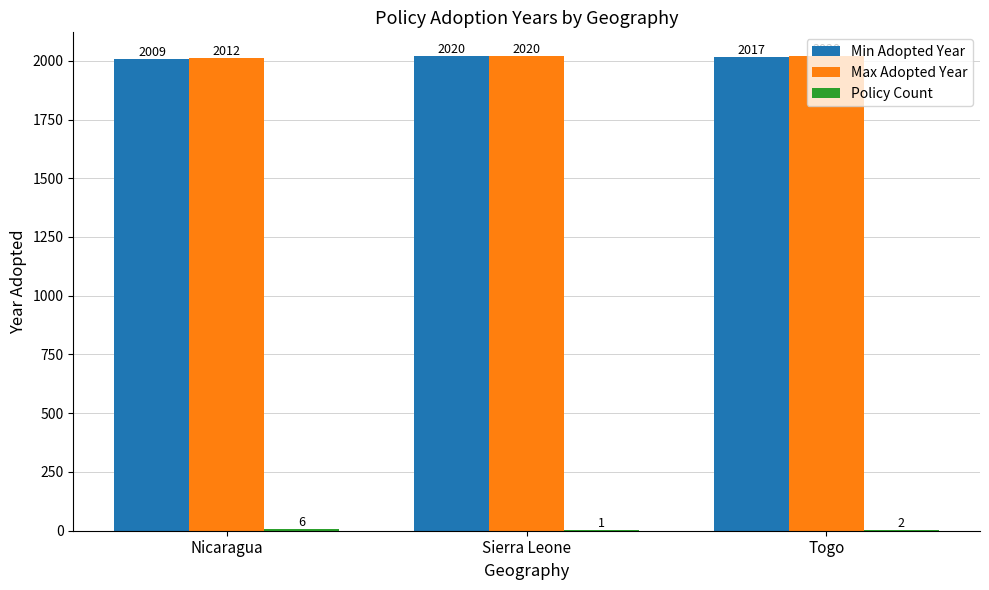

The value of Max Adopted Year at Nicaragua is 2012. True or false?

True